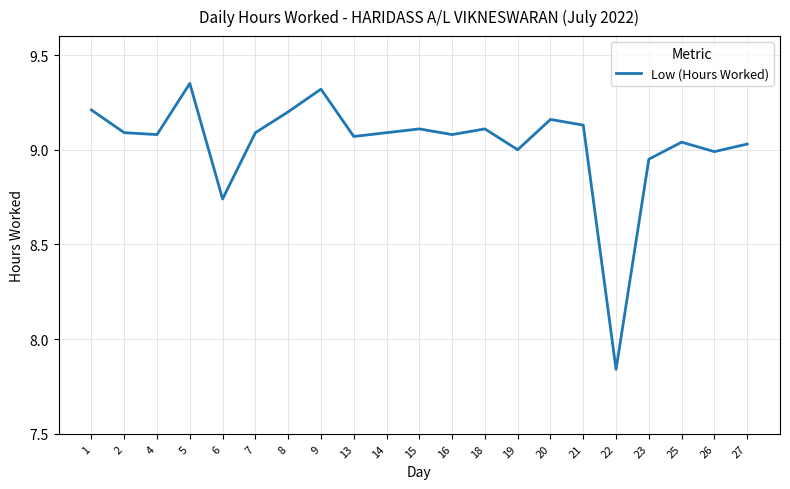

What is the difference between the maximum and minimum values?

1.5